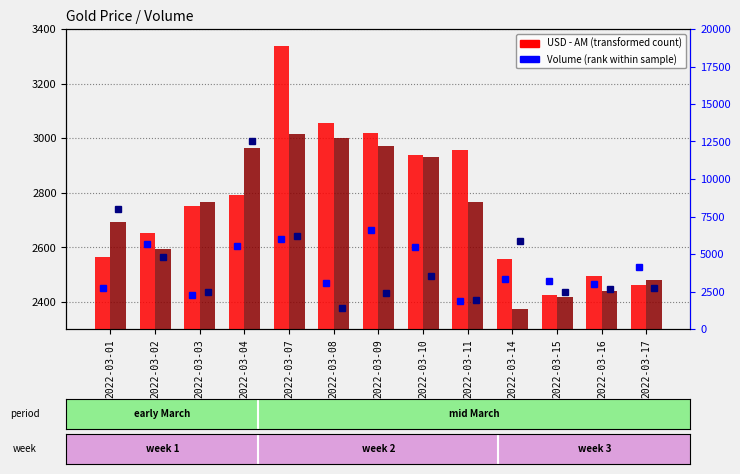

Which label corresponds to the smallest value in the chart?

2022-03-08